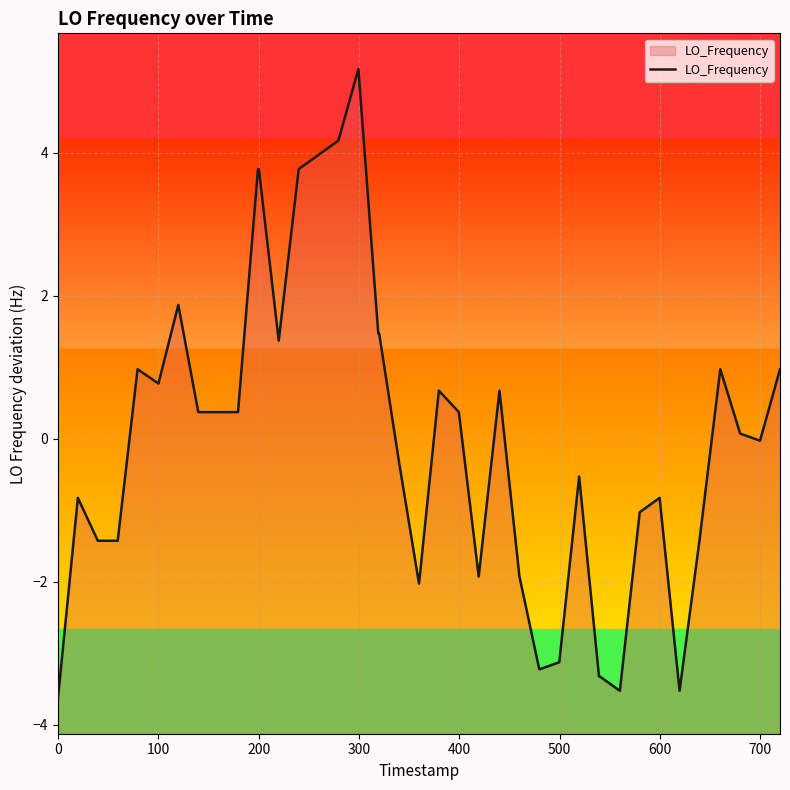

What is the minimum value shown in the chart?

-3.6